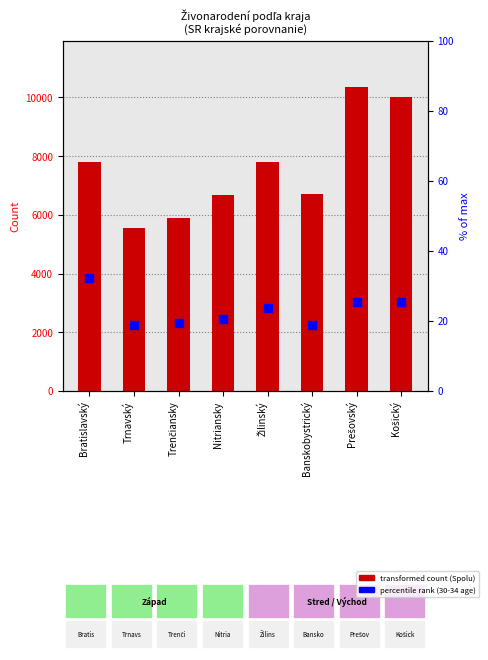

Which series has the widest spread of Y values?

Spolu